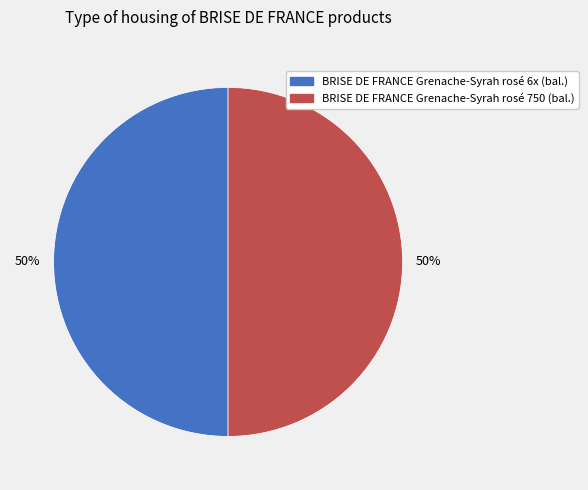

To the nearest percent, what is the average slice percentage?

50%